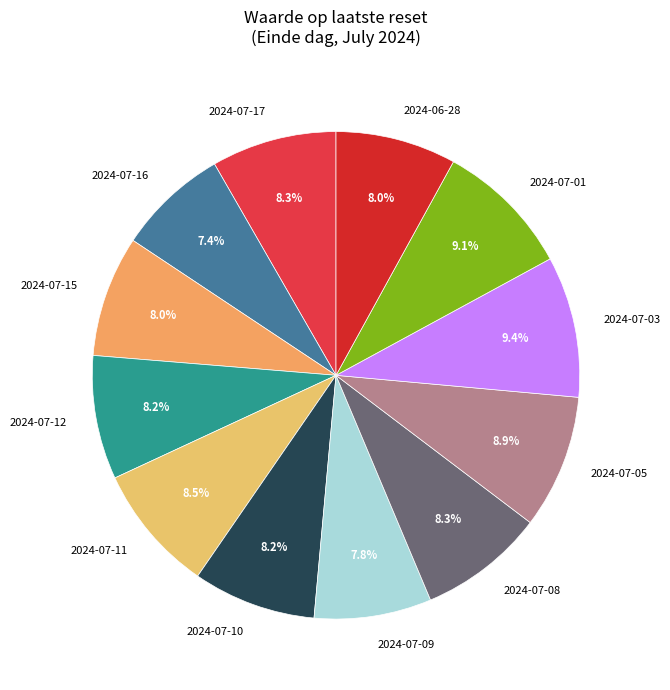

How many segments does this pie chart have?

12